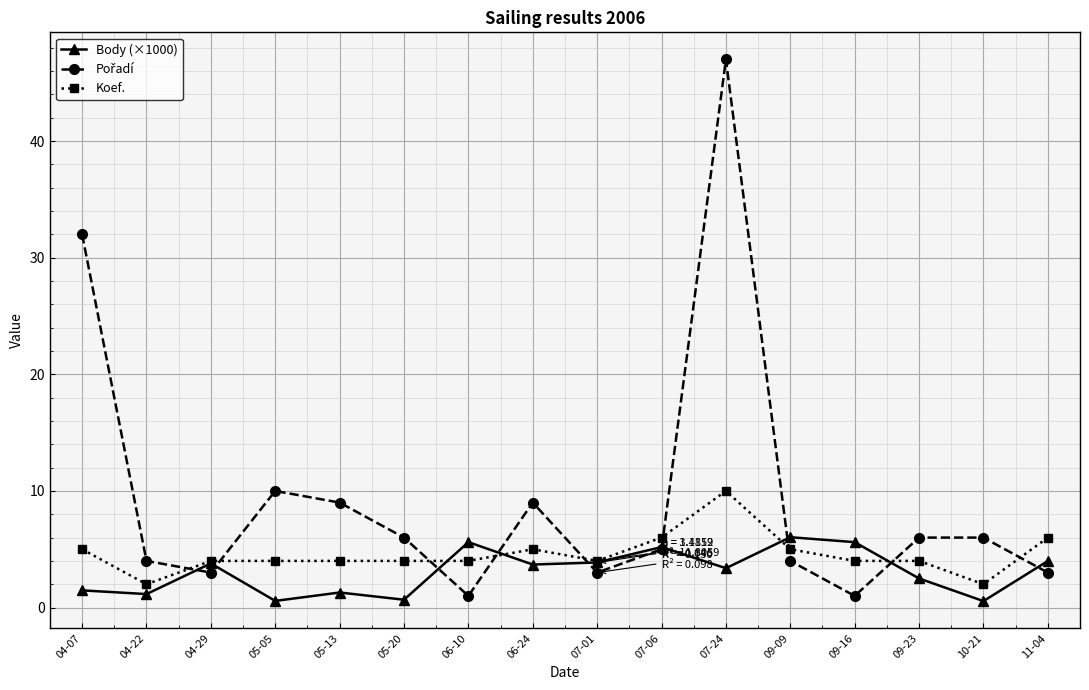

How many data points in Body (×1000) are less than 3?

7